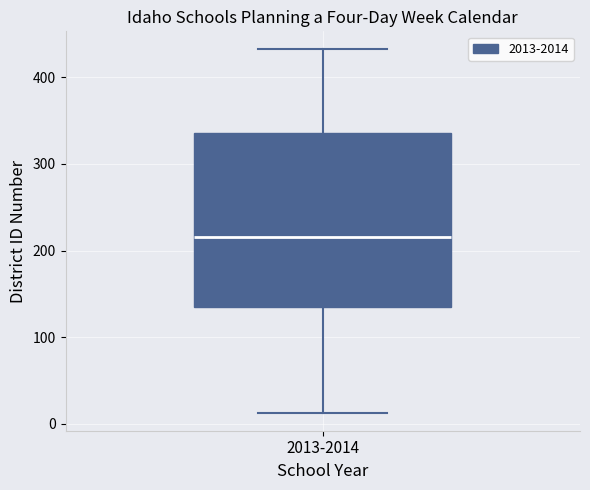

Where is the lower edge of the box for 2013-2014 on the y-axis? The values are not printed on the chart, so give them approximately, as read against the axis.

140